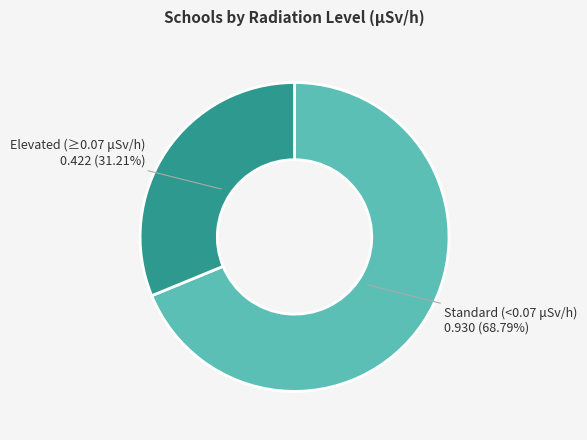

Is there any slice that represents more than half of the pie?

Yes